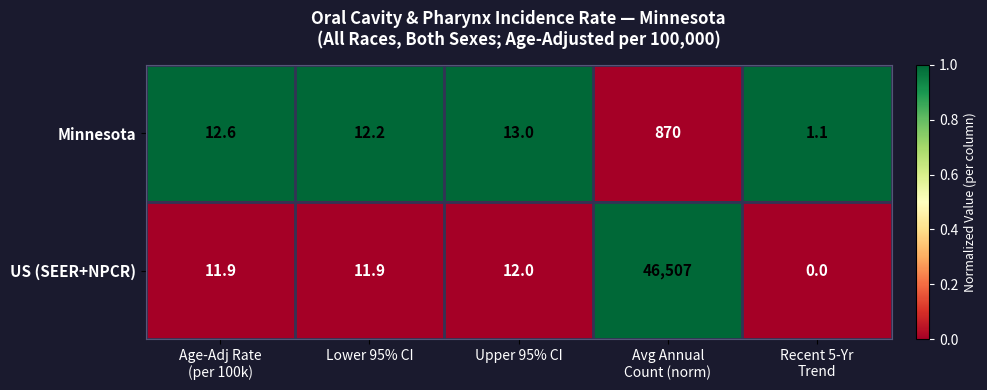

What is the maximum value shown in the chart?

46507.0